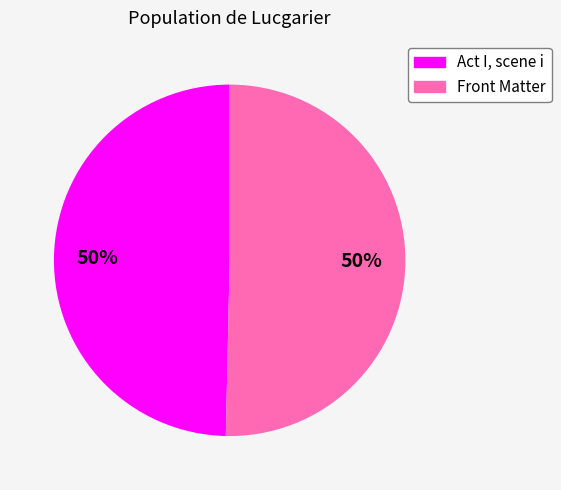

True or false: Act I, scene i accounts for 61% of the total.

False